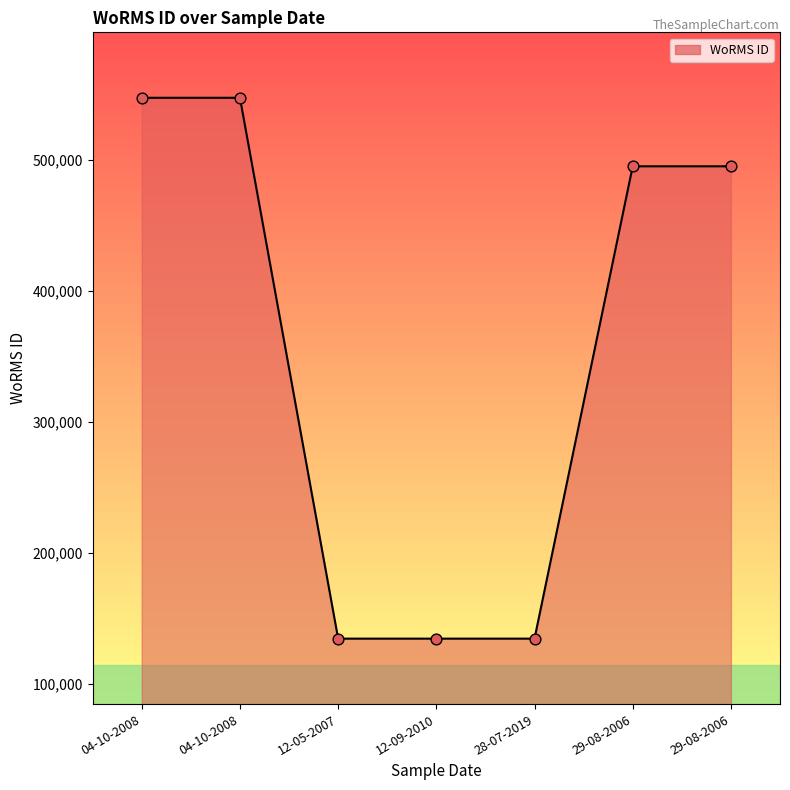

How many lines are shown in the chart?

1